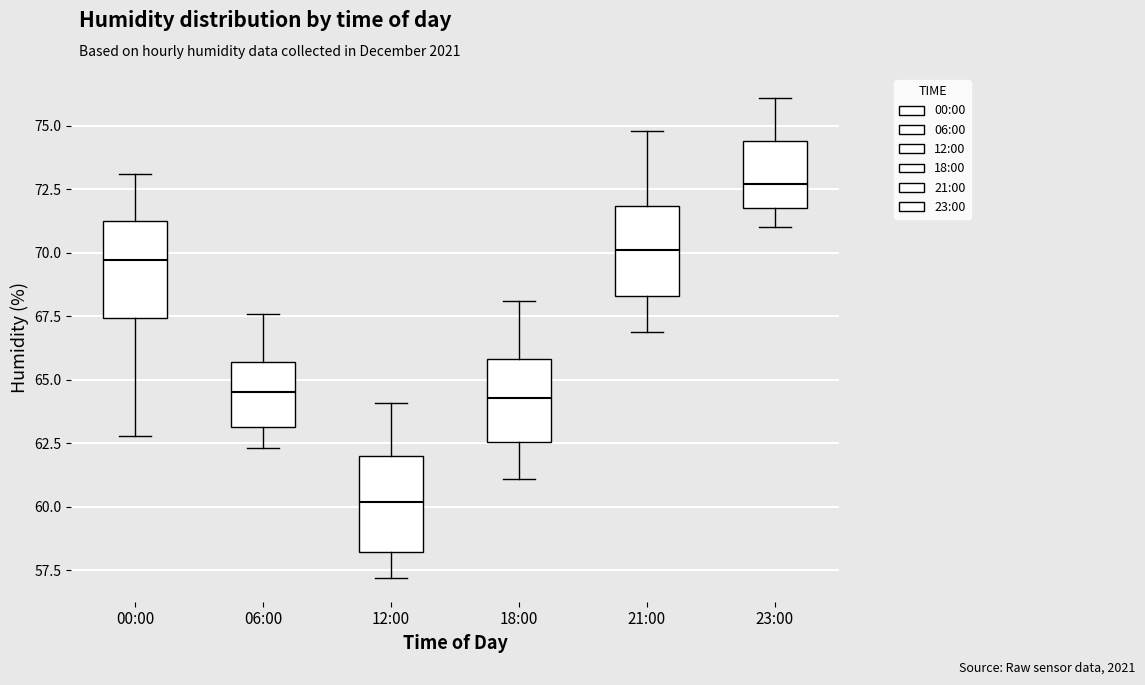

Which box's median line is the highest?

23:00